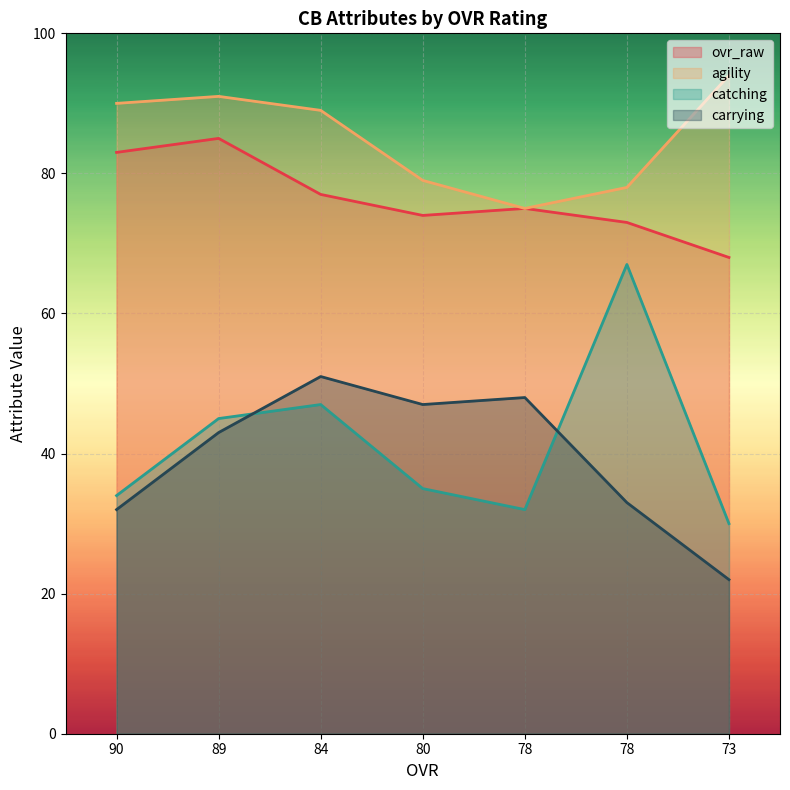

Between which two adjacent categories do carrying and catching first intersect?

89 and 84